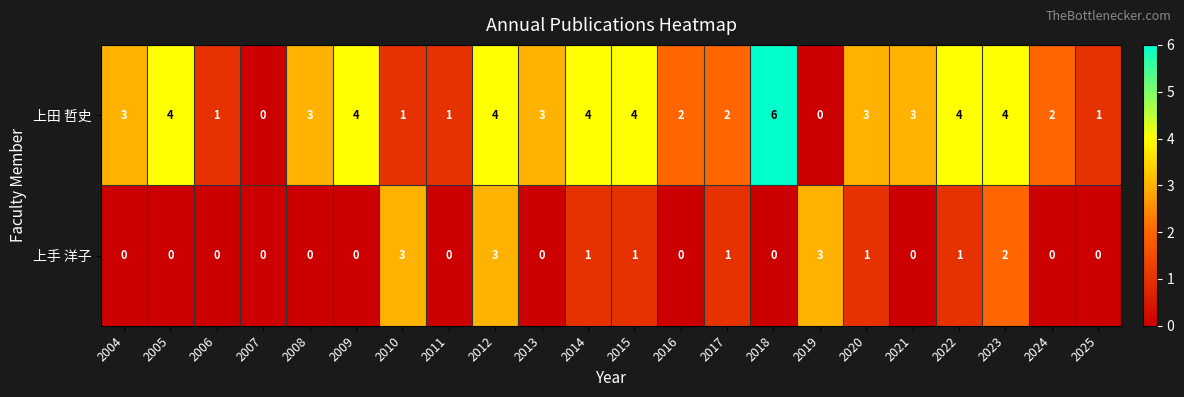

How many series are shown in this chart?

2